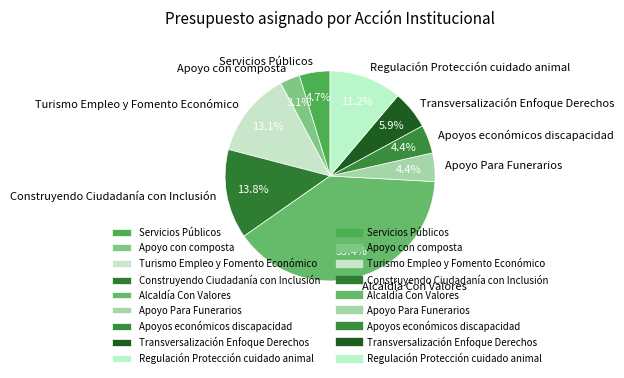

Combined, do Turismo Empleo y Fomento Económico and Construyendo Ciudadanía con Inclusión account for over 50%?

No